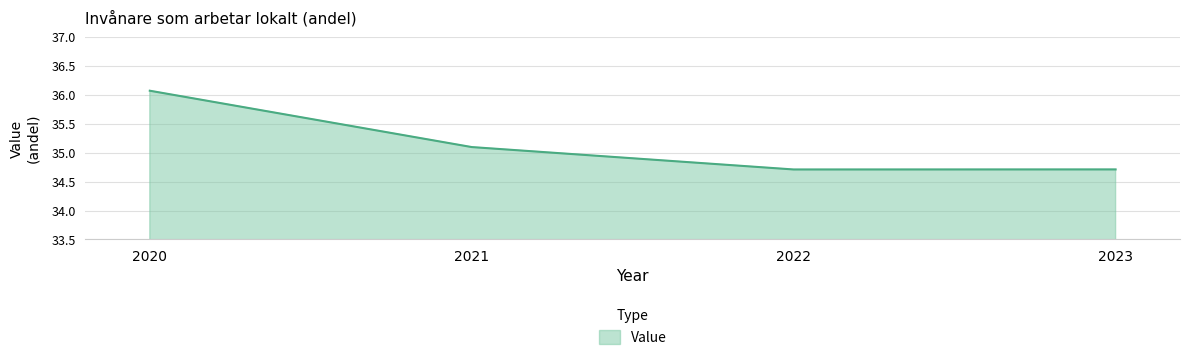

Reading right to left, extract all data points from this chart.

2023=34.7	2022=34.7	2021=35.1	2020=36.1